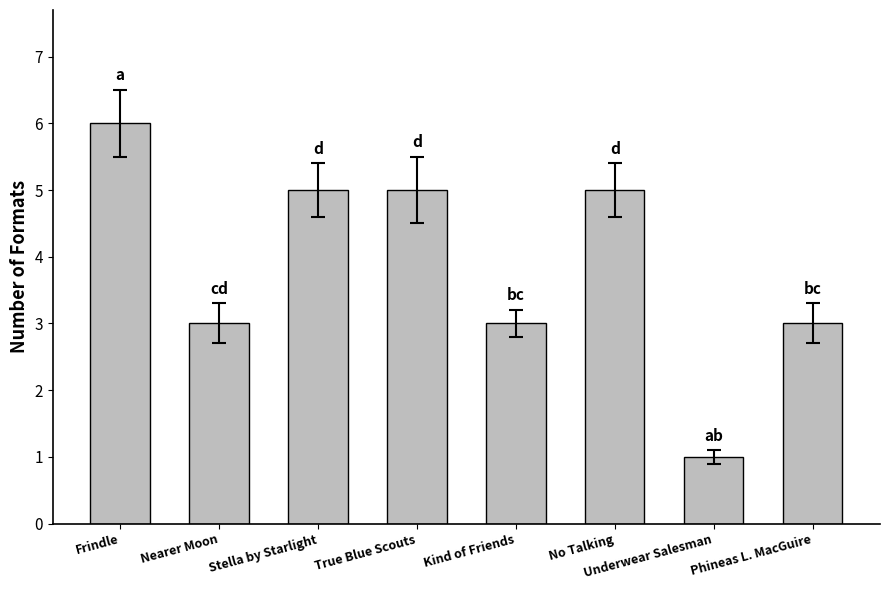

How many data points are less than 5?

4